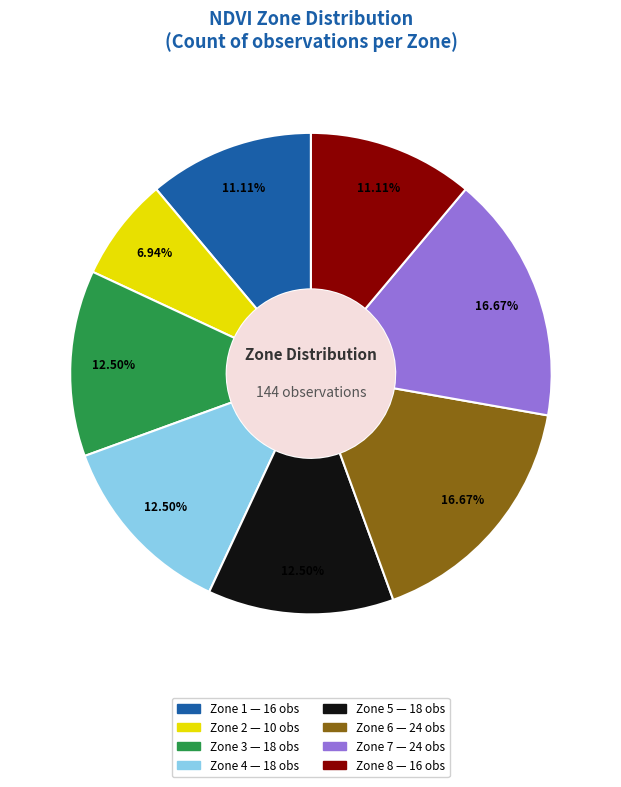

How many slices are in this pie chart?

8